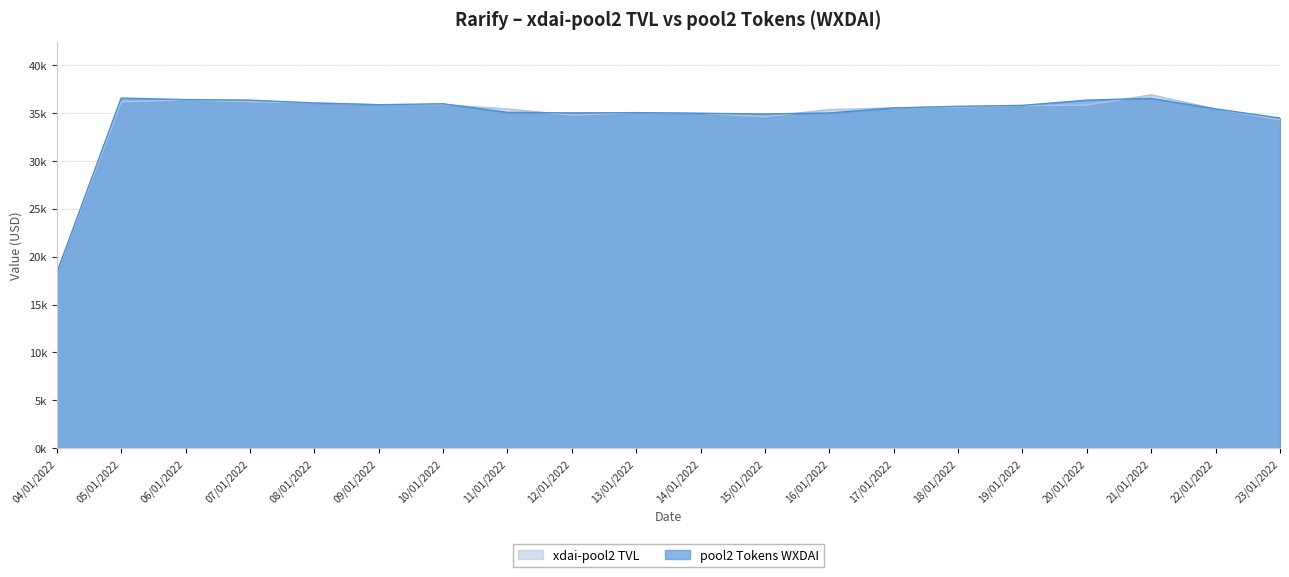

After their last crossing, which series has the higher values: xdai-pool2 TVL or pool2 Tokens WXDAI?

xdai-pool2 TVL